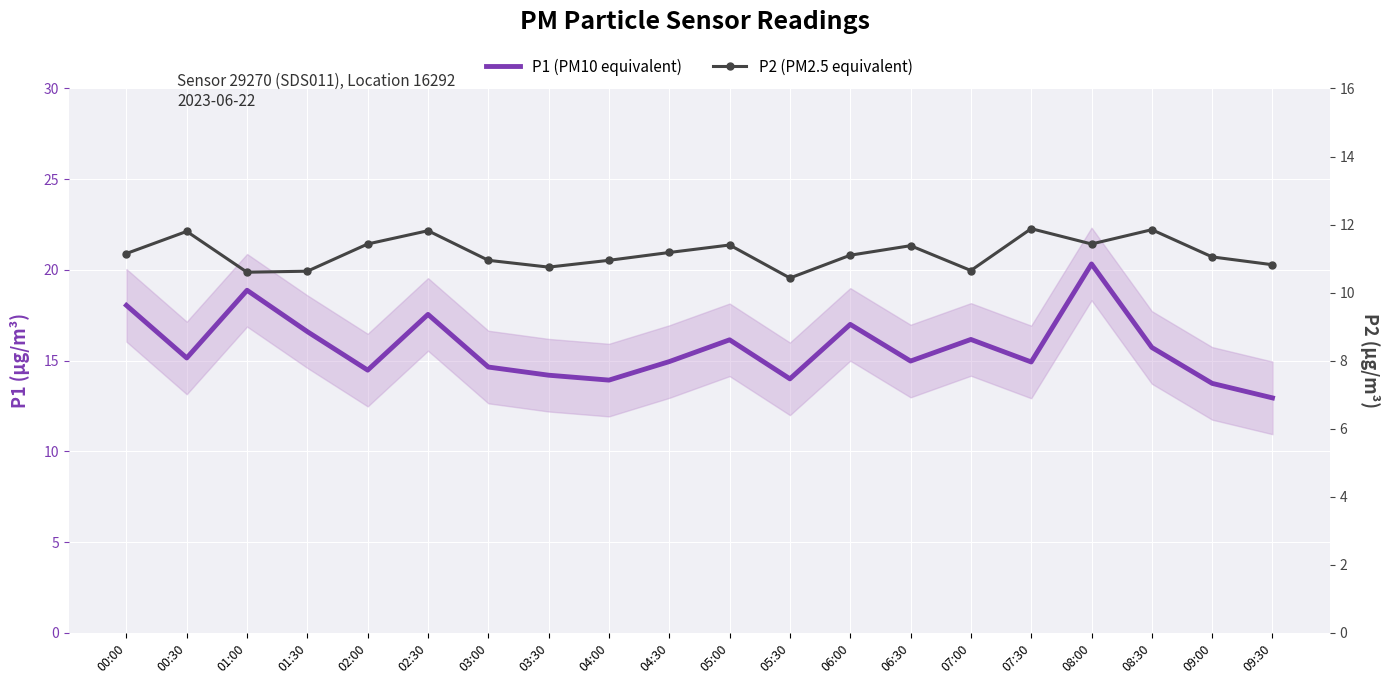

List the series in order of their overall mean, lowest first.

P2 (PM2.5 equivalent), P1 (PM10 equivalent)